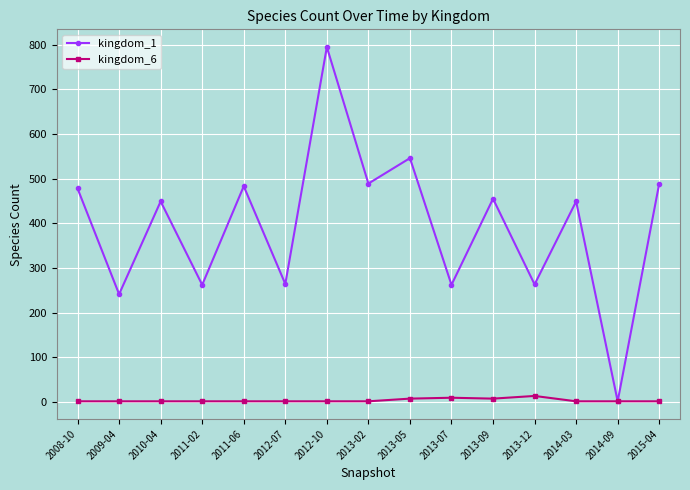

The kingdom_1 series shows 1 at 2014-09. True or false?

True